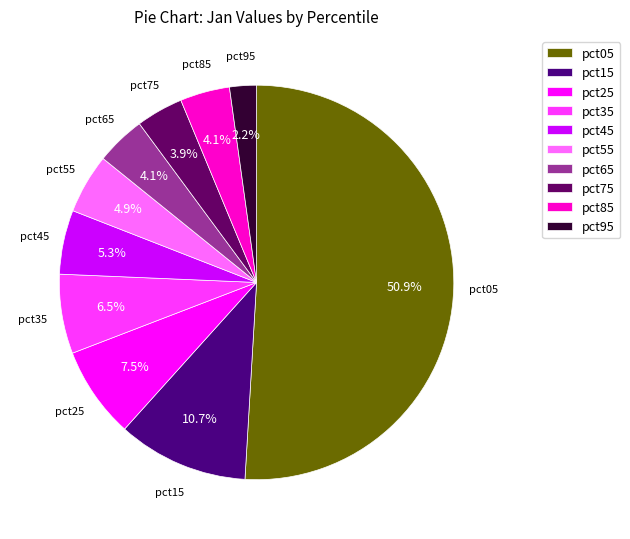

Which category has the biggest portion of the pie?

pct05